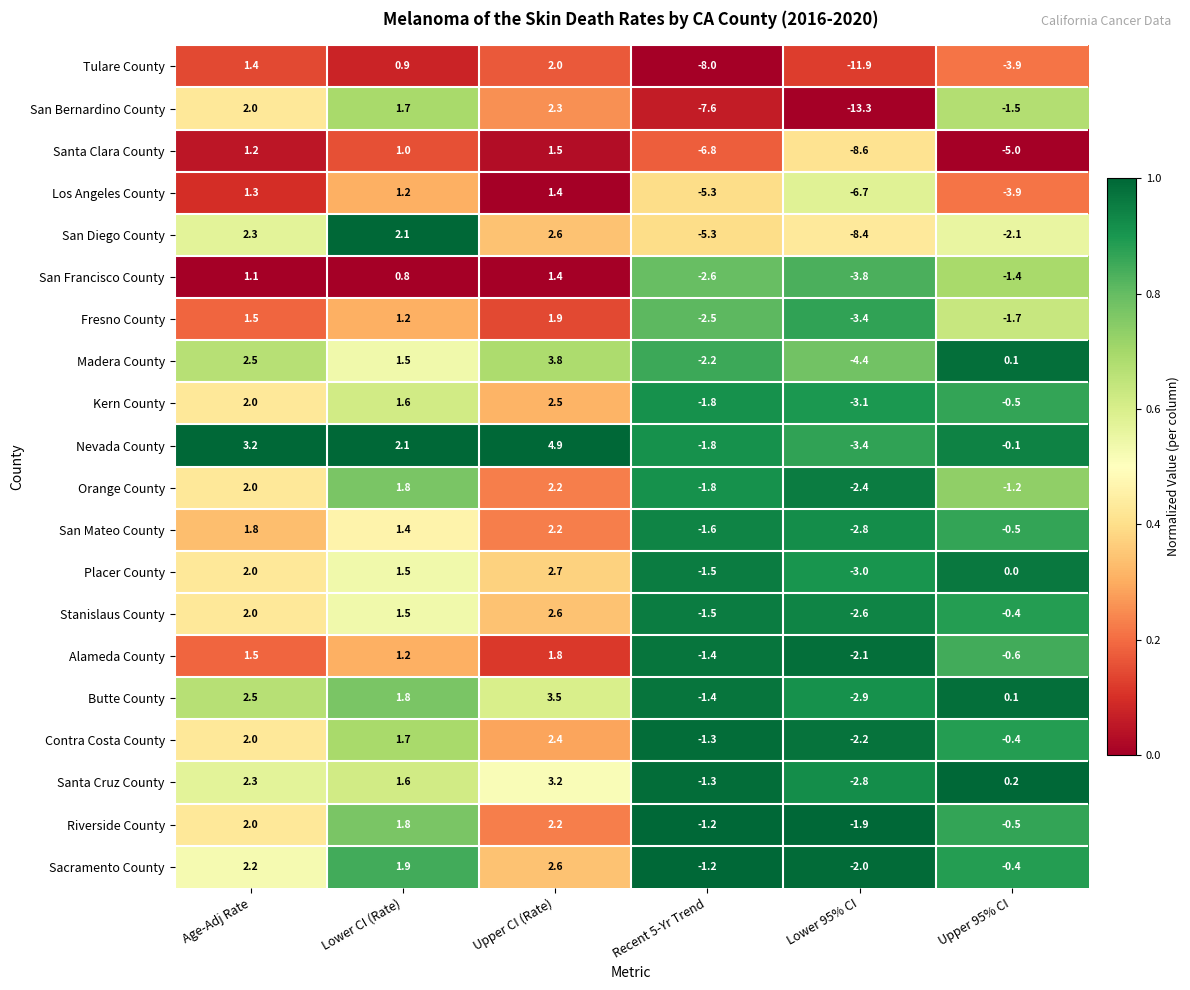

Which category has the lowest value across all series?

Lower 95% CI